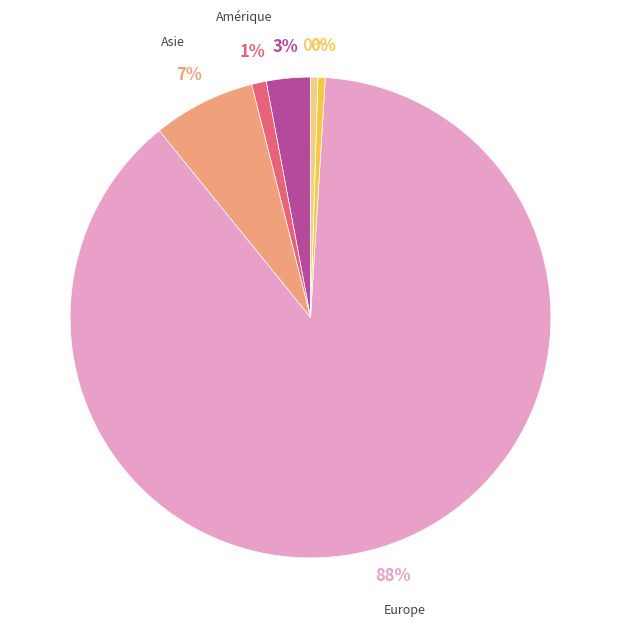

How many segments does this pie chart have?

6